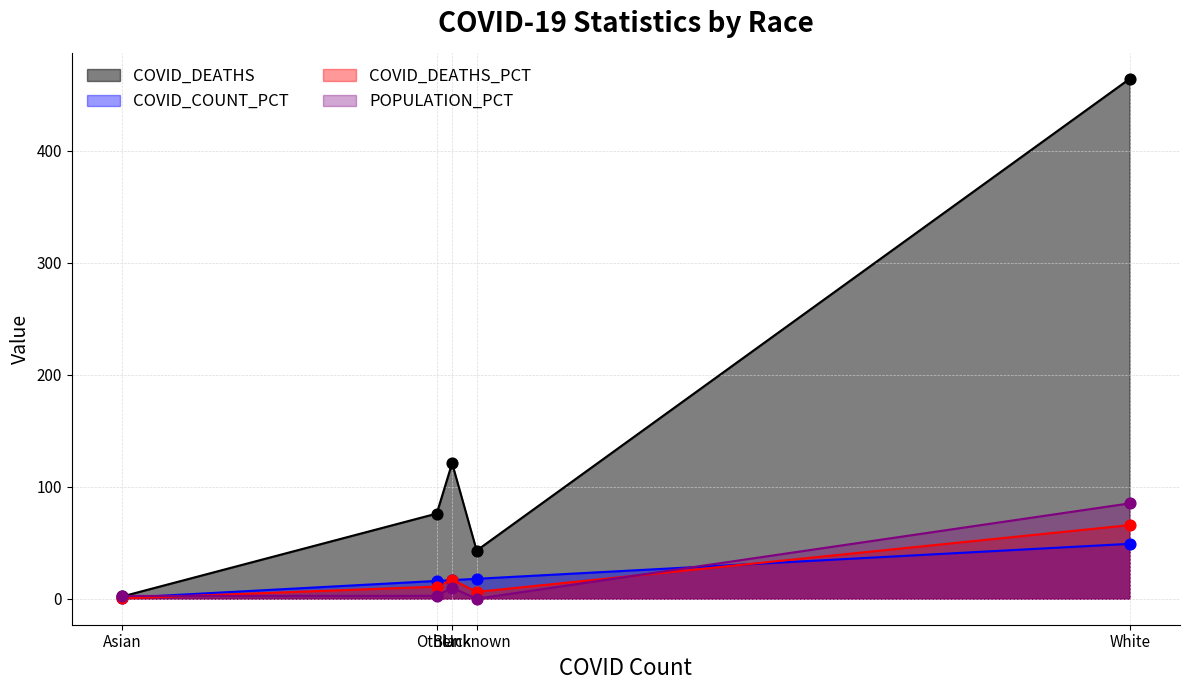

Which series contains the lowest Y value?

POPULATION_PCT